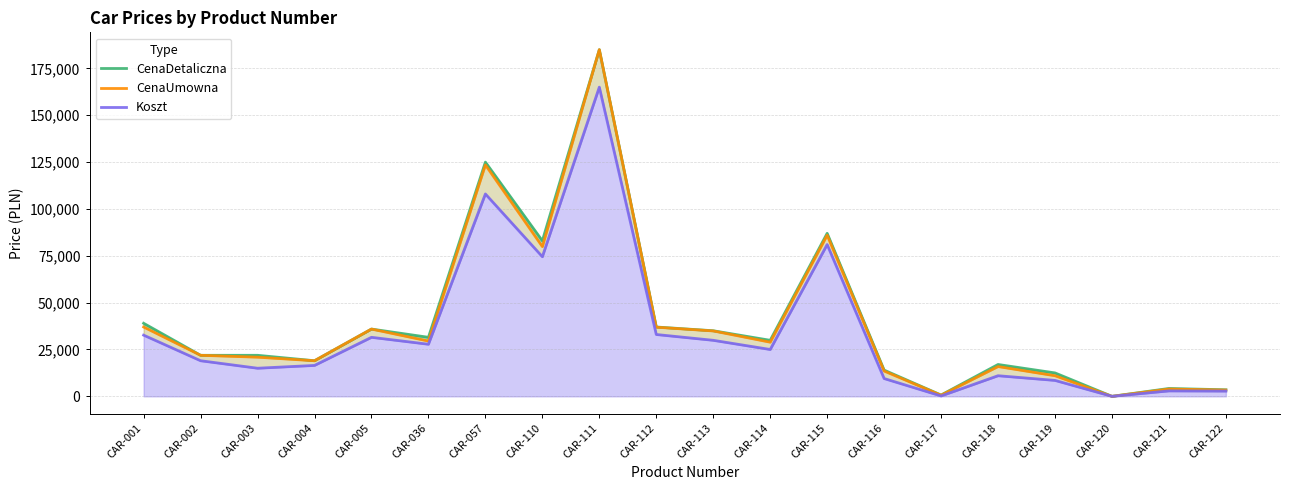

How many lines are shown in the chart?

3